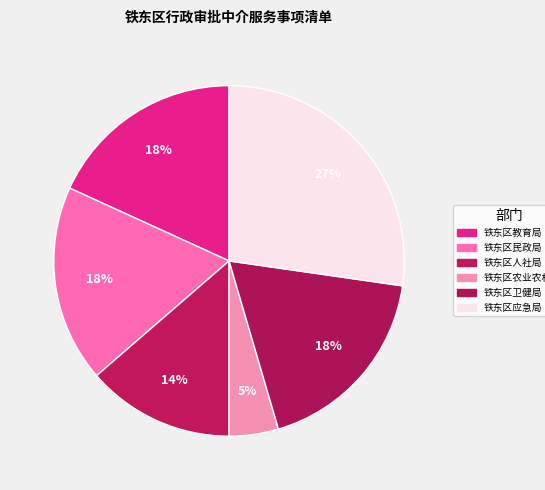

What percentage is the 铁东区卫健局 slice, to the nearest percent?

18%